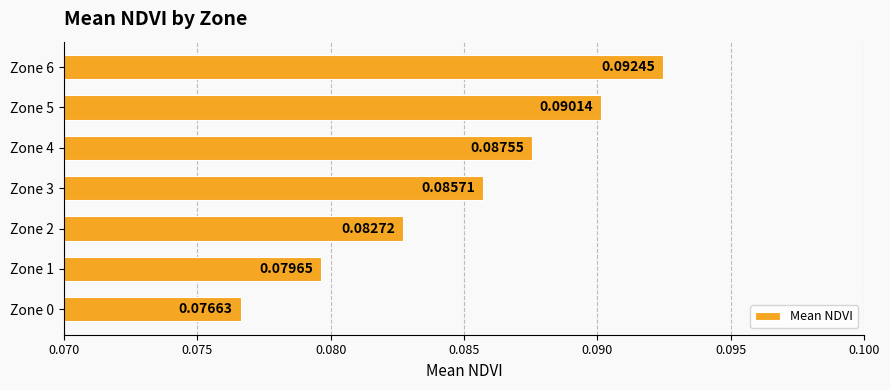

Which category has the highest value across all series?

Zone 6